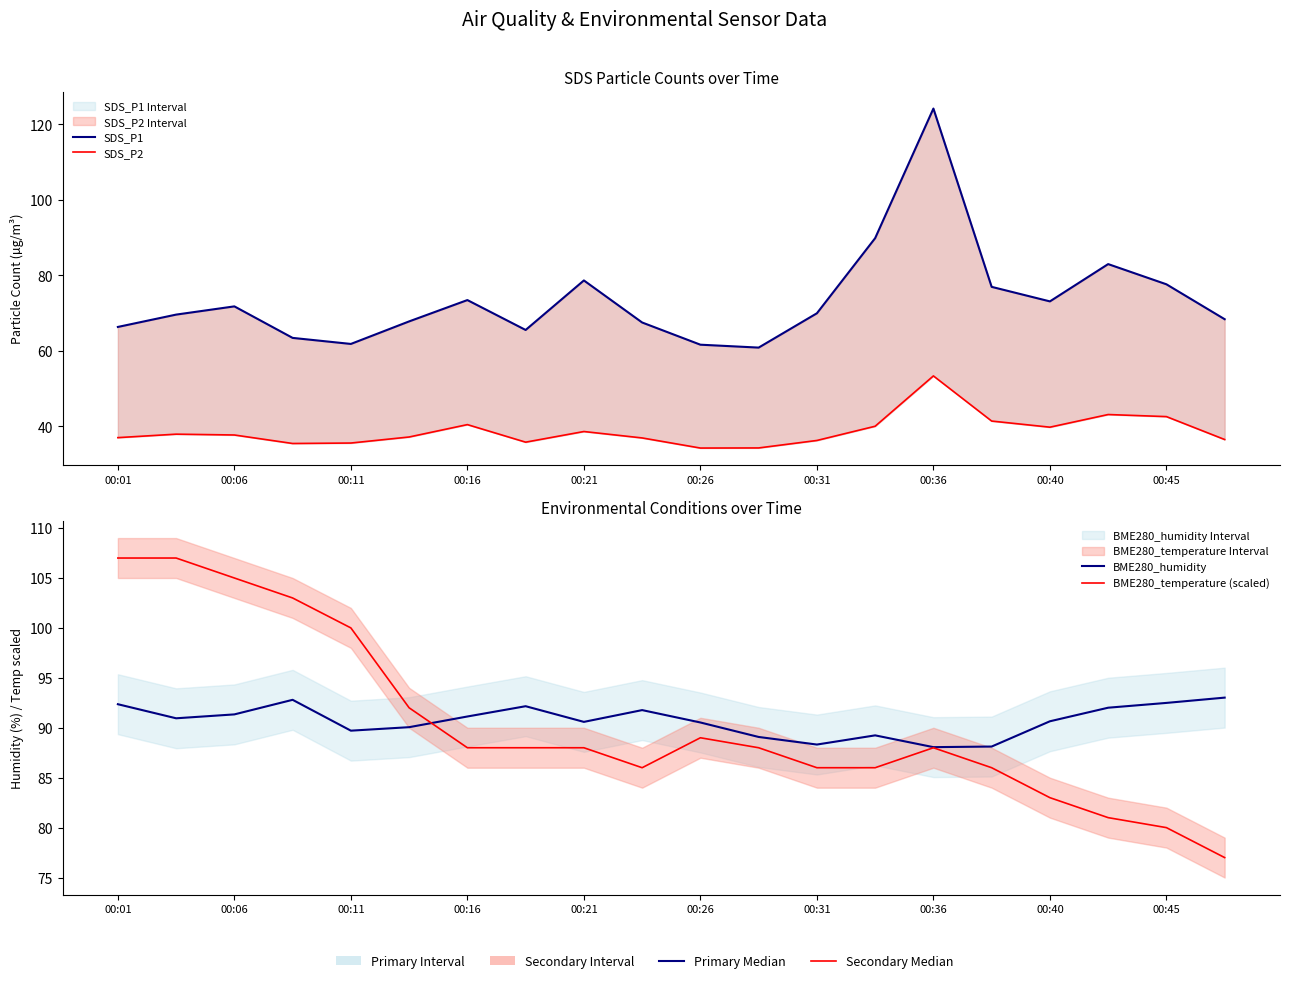

What is the label of the 7th point from the right?

13